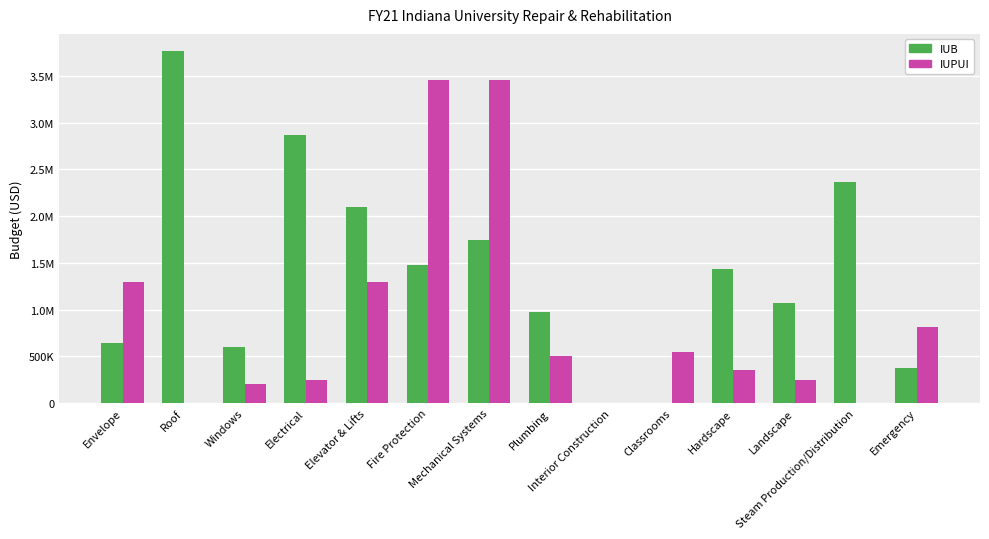

What is the difference between the IUB values at Interior Construction and Elevator & Lifts?

2100000